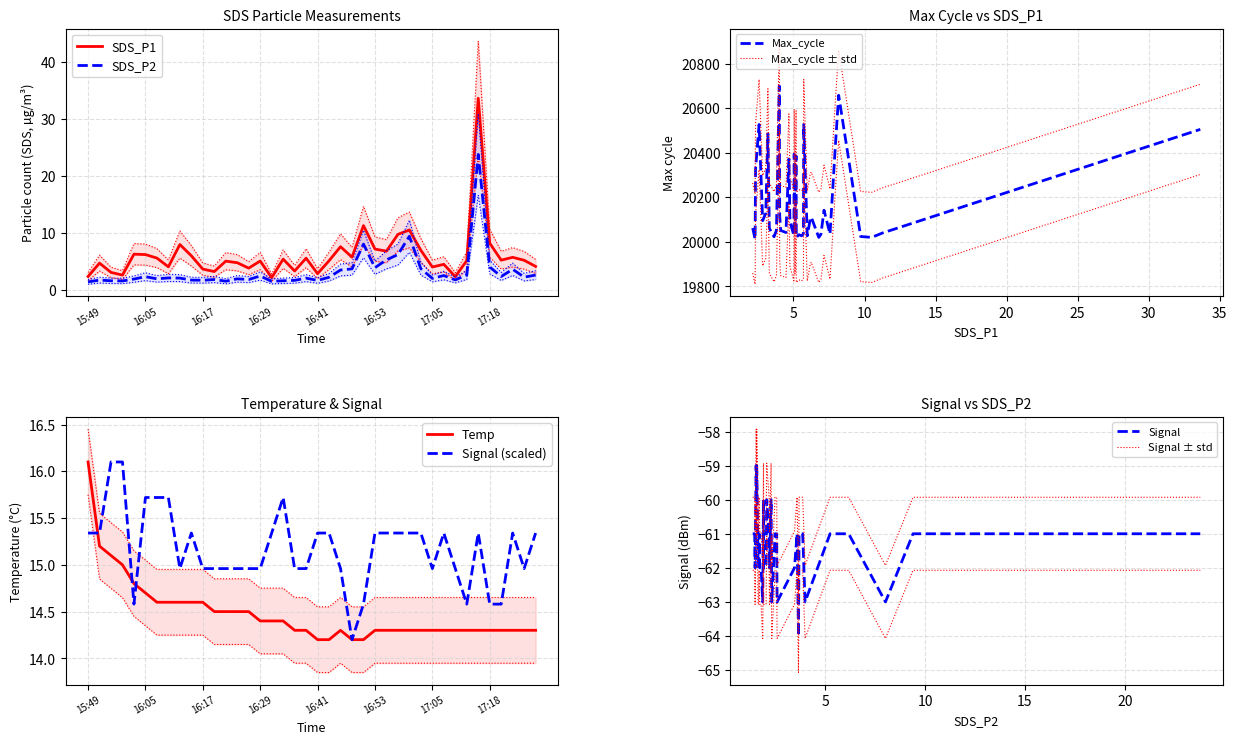

What is the minimum value for Signal (scaled)?

14.2